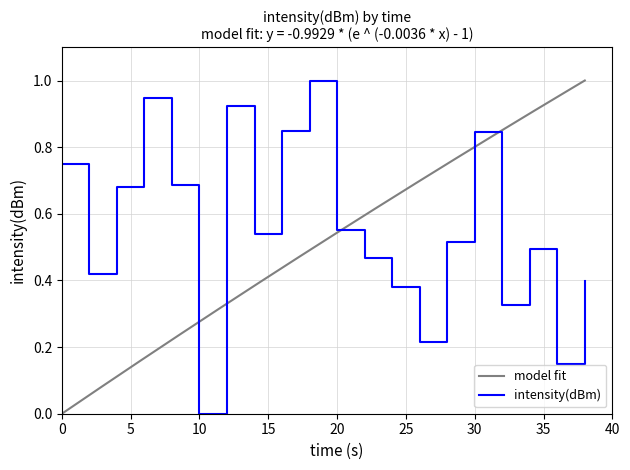

What is the value of the 5th point from the left?

0.7